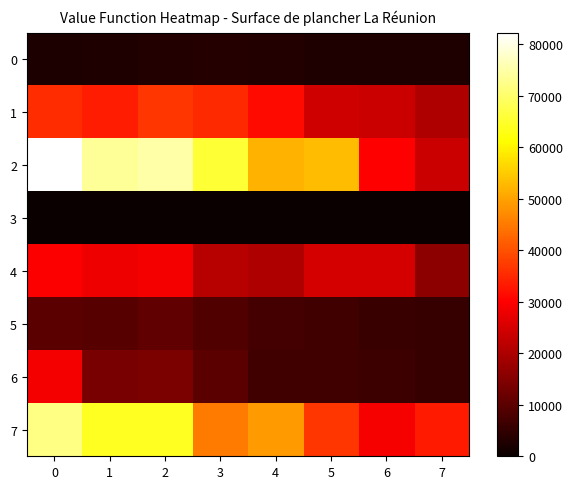

Reading right to left, list all the values displayed in this chart.

0: 7=2800	6=2800	5=2800	4=3060	3=3380	2=3020	1=2860	0=2440
1: 7=20420	6=23770	5=24400	4=31480	3=35100	2=36630	1=33420	0=35640
2: 7=23580	6=30130	5=53320	4=51740	3=65810	2=74880	1=73680	0=82250
3: 7=0	6=0	5=0	4=0	3=0	2=0	1=0	0=0
4: 7=16170	6=24970	5=24810	4=20320	3=21460	2=28620	1=28090	0=29750
5: 7=5720	6=5990	5=6810	4=7120	3=8810	2=10730	1=9470	0=10060
6: 7=5670	6=6310	5=6990	4=7050	3=10150	2=14000	1=13590	0=28680
7: 7=33210	6=28930	5=36900	4=48920	3=45160	2=64160	1=63980	0=72130